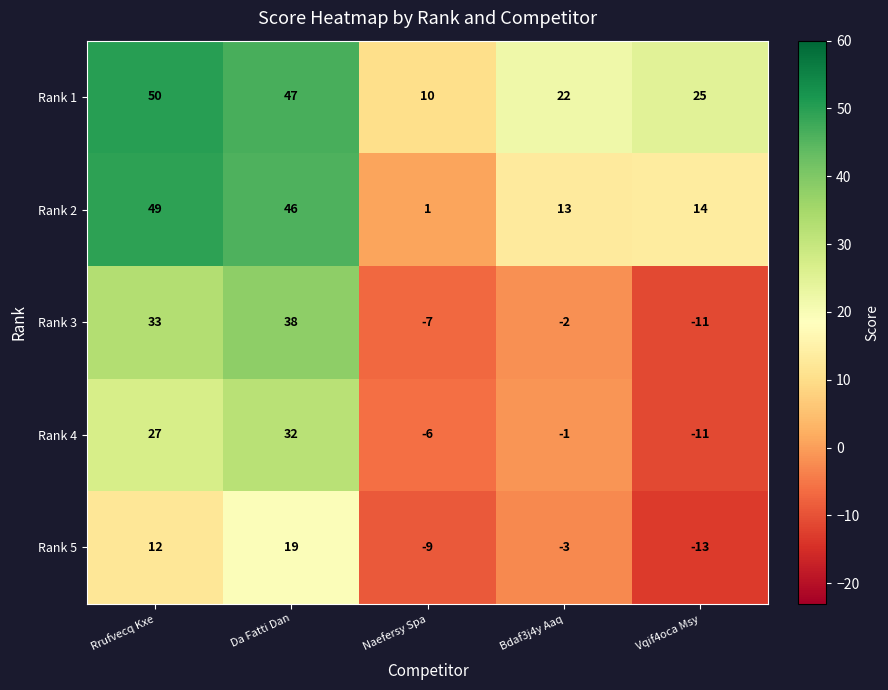

At which label does Rank 1 first exceed 25?

Rrufvecq Kxe